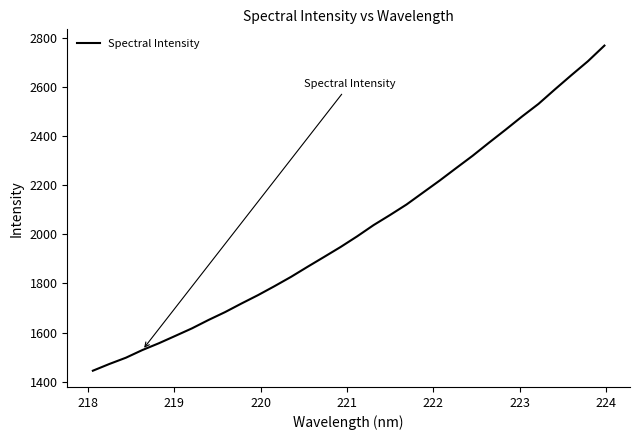

What is the smallest value displayed?

1444.3